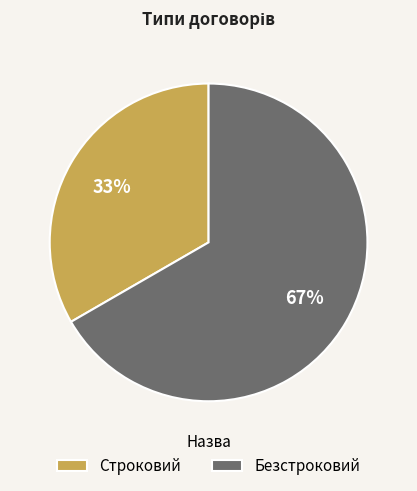

To the nearest percent, what is the combined percentage of Строковий and Безстроковий?

100%